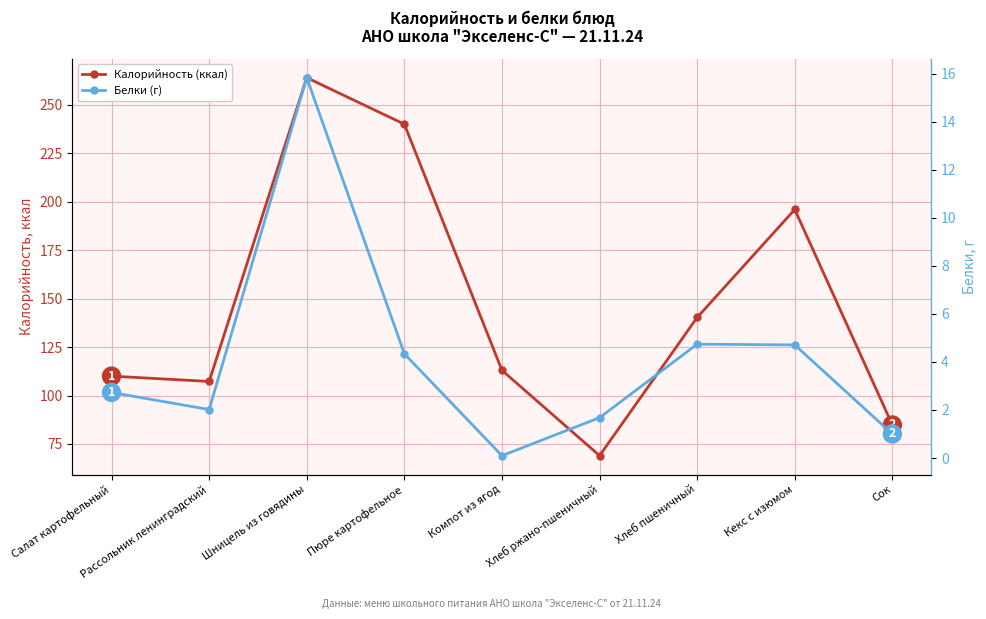

Reading right to left, transcribe all the data shown in this chart.

Калорийность (ккал): 84.8	196.0	140.3	69.0	113.0	240.0	264.0	107.2	110.0
Белки (г): 1.0	4.7	4.7	1.7	0.1	4.3	15.8	2.0	2.7